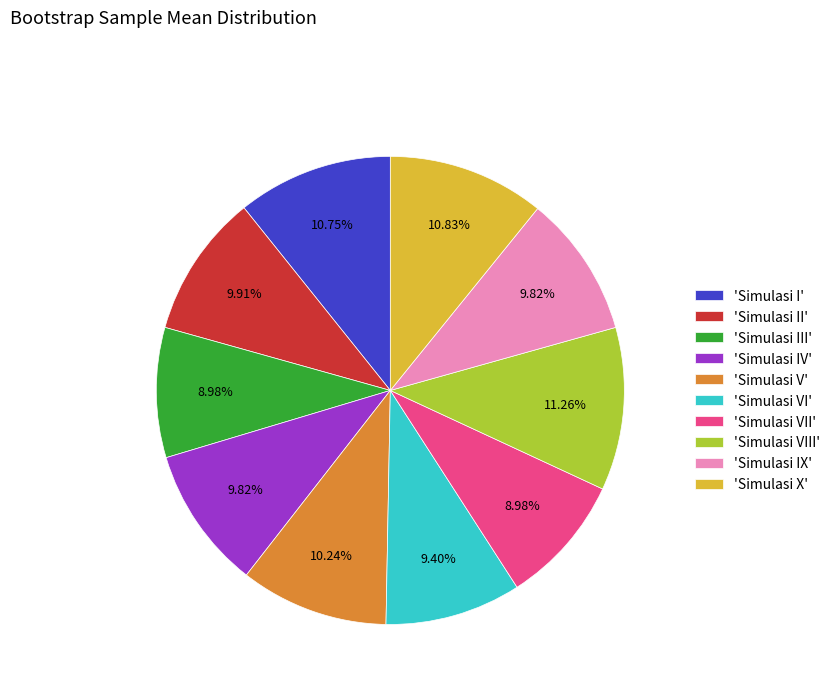

Which has a higher value, 'Simulasi I' or 'Simulasi VIII'?

'Simulasi VIII'